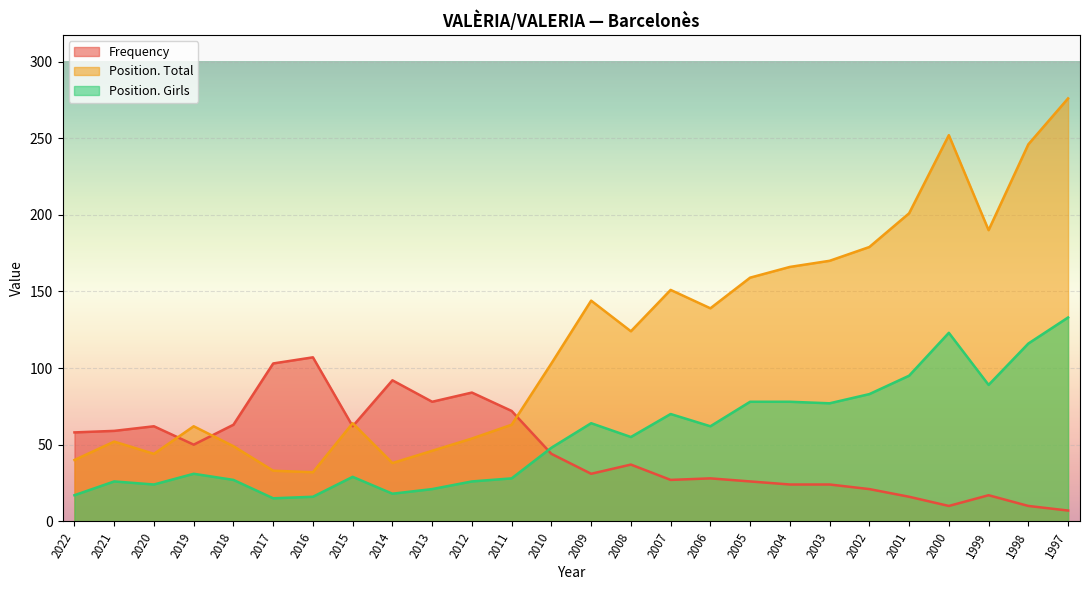

Is it true that Frequency equals 27 at 2011?

False